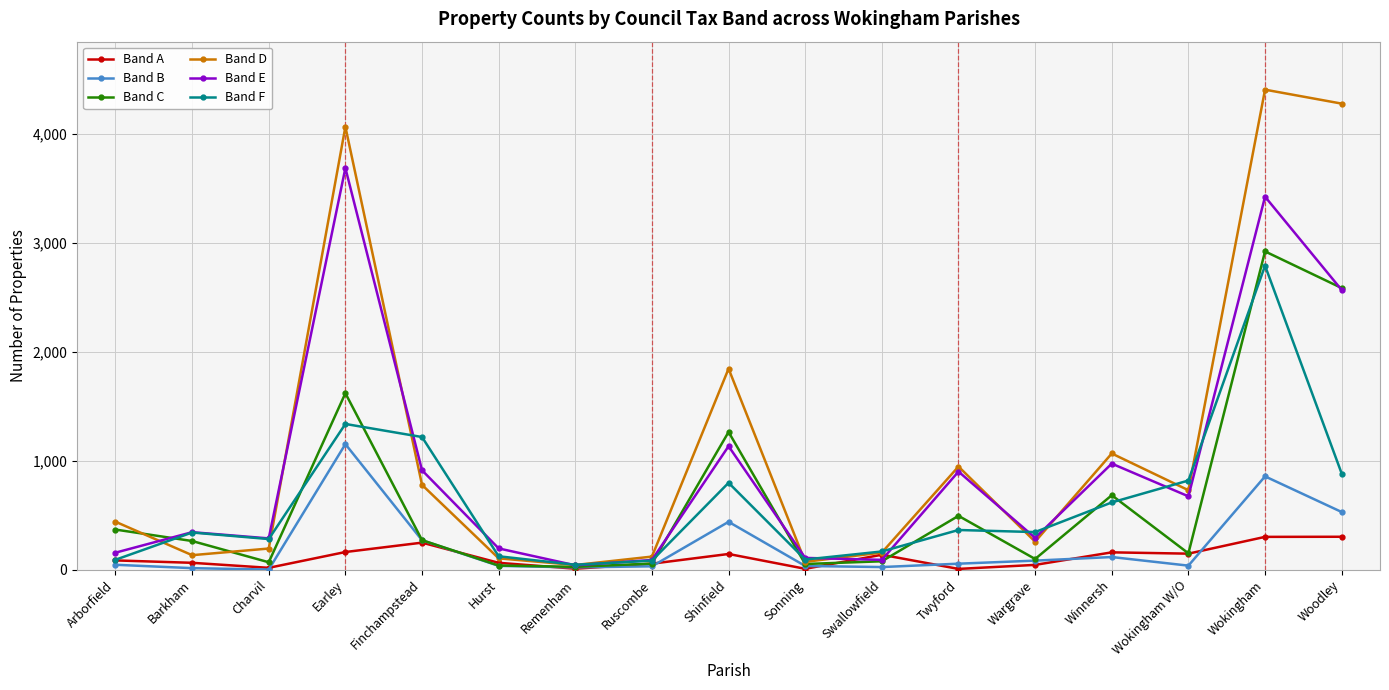

Which series changed the most between Finchampstead and Ruscombe?

Band F